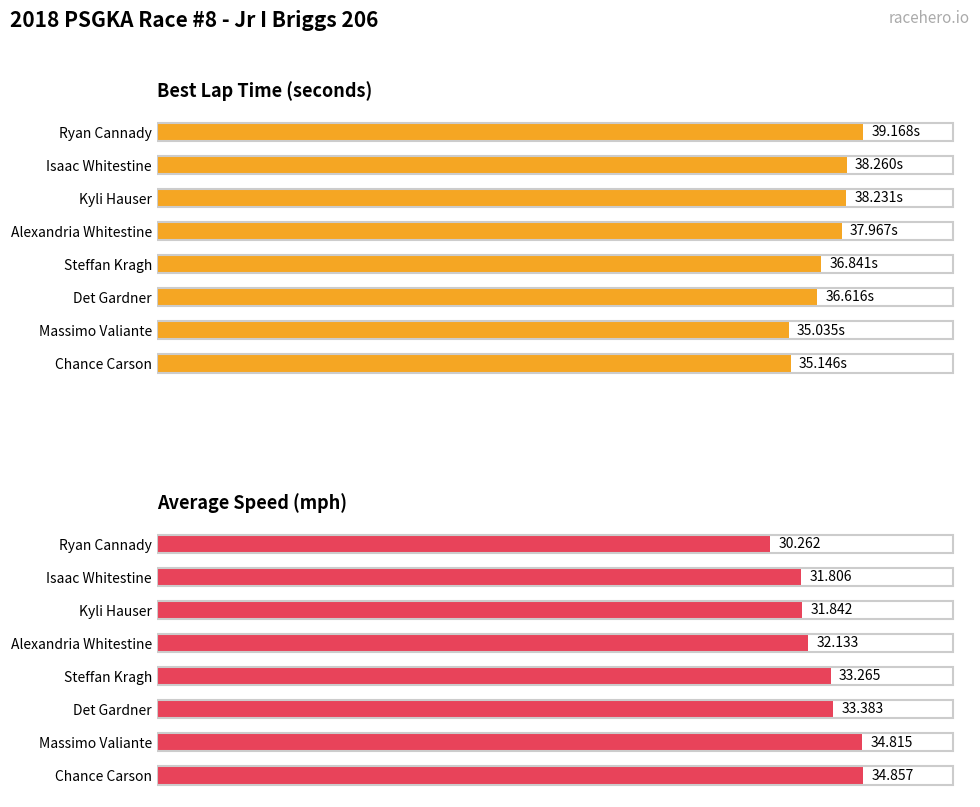

Between Ryan Cannady and Steffan Kragh, which is larger?

Ryan Cannady